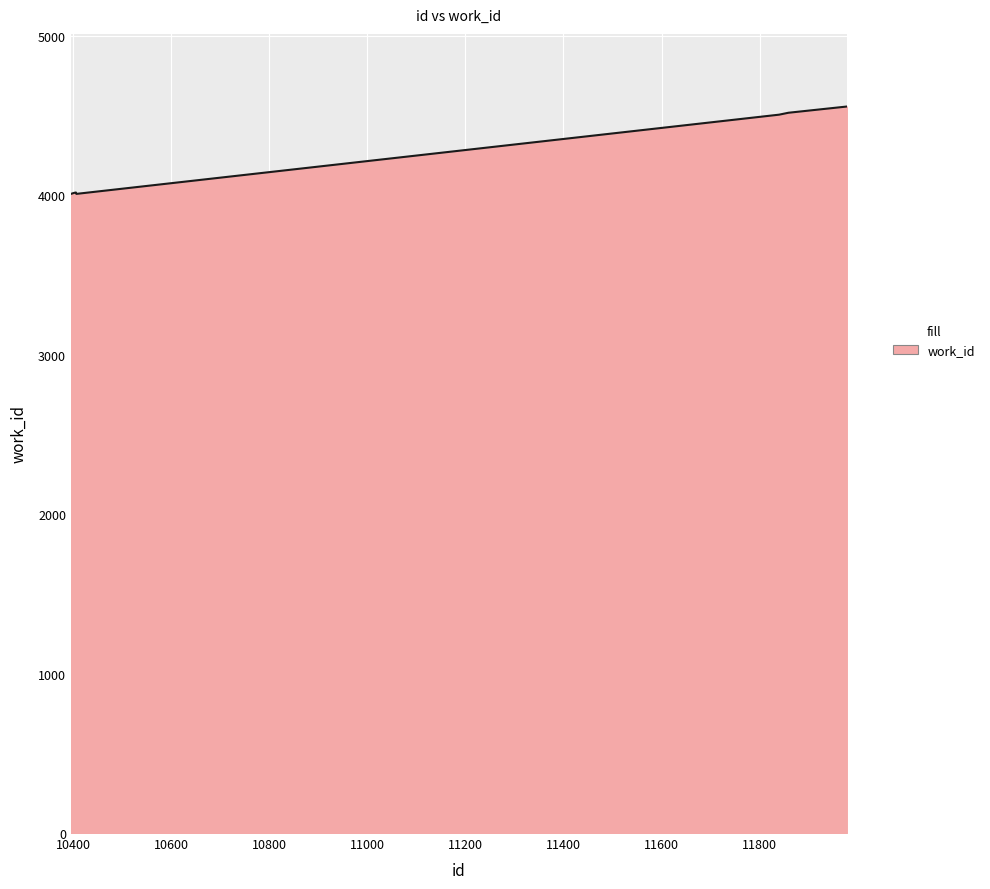

What is the greatest value displayed?

4558